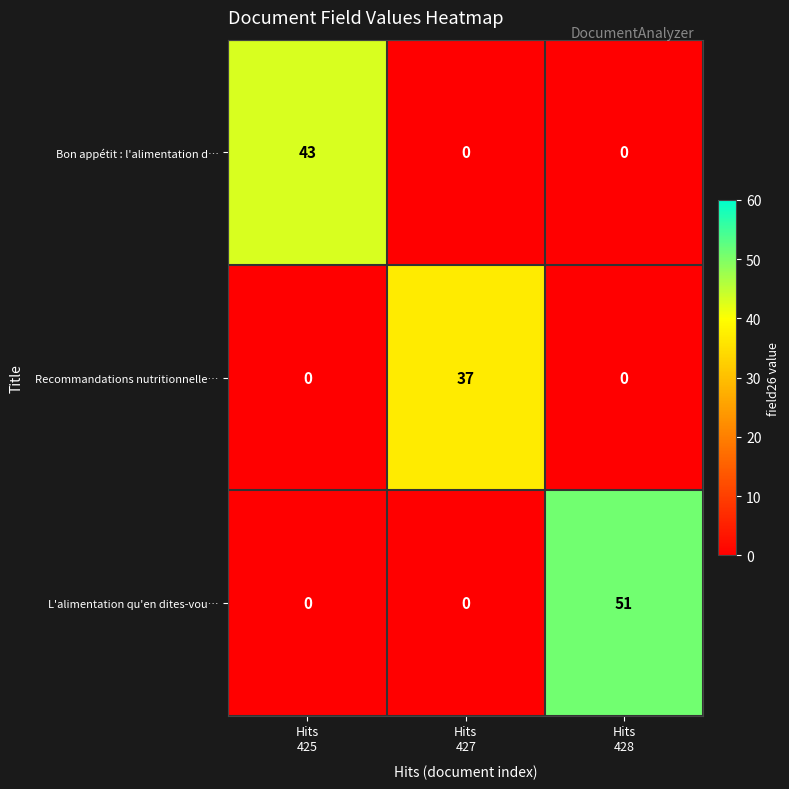

List the series in order of their overall mean, highest first.

L'alimentation qu'en dites-vou…, Bon appétit : l'alimentation d…, Recommandations nutritionnelle…